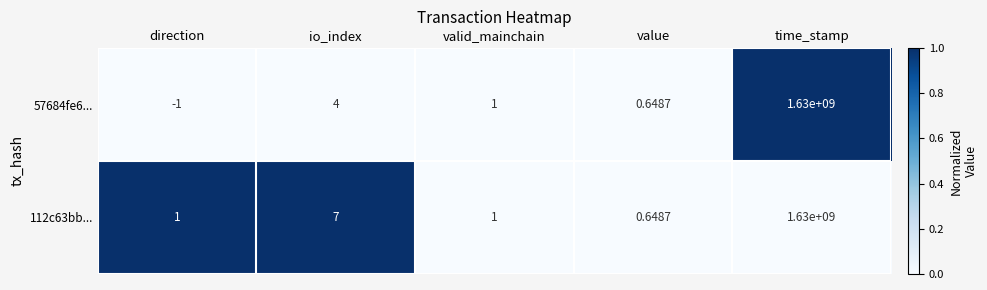

Which label corresponds to the largest value in the chart?

time_stamp